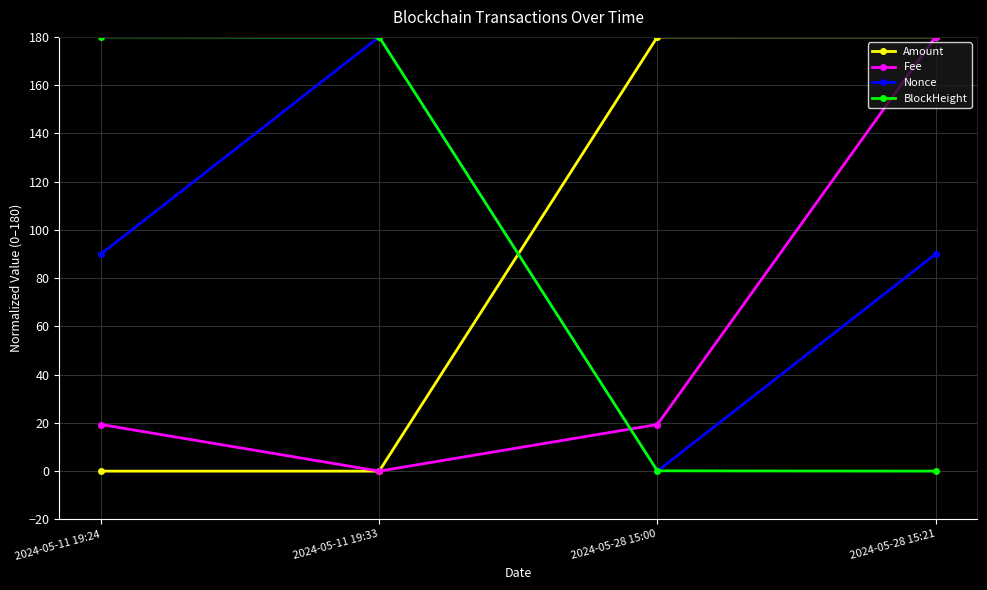

True or false: Nonce and BlockHeight cross at least once.

True